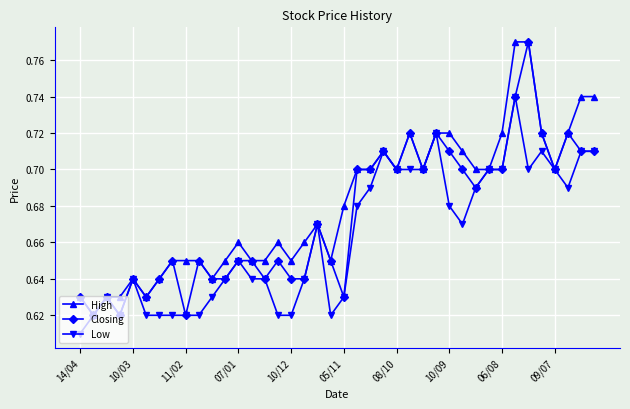

Count the High values in the range 0 to 1.

40